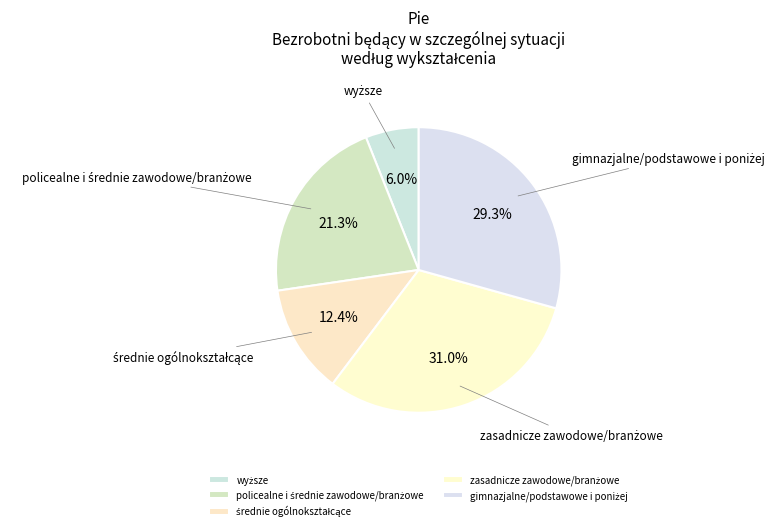

Is there a majority slice in this chart?

No